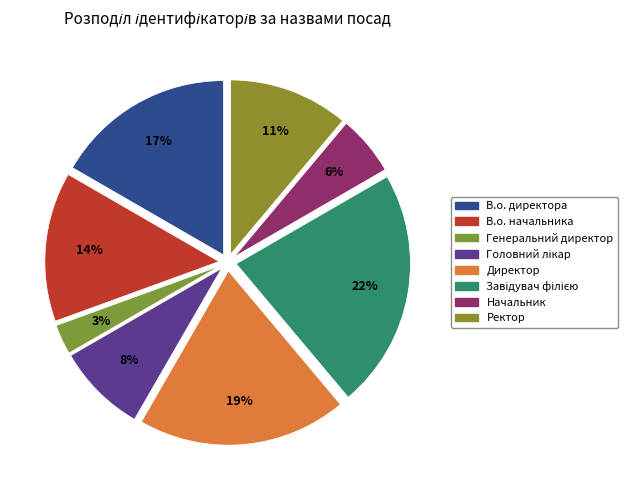

Count the number of slices in the pie.

8